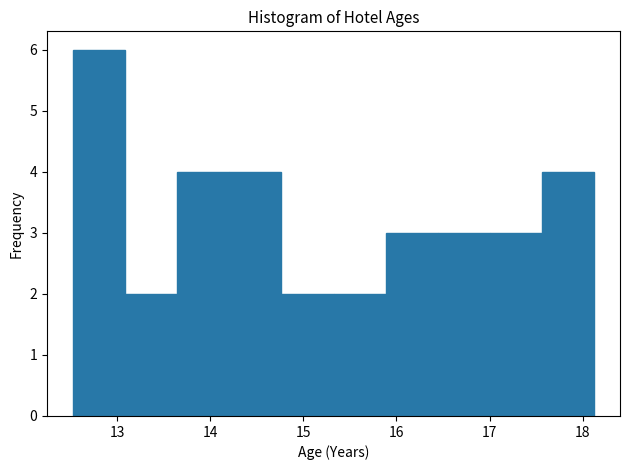

Which range on the x-axis has the tallest bar?

12.5 to 13.1